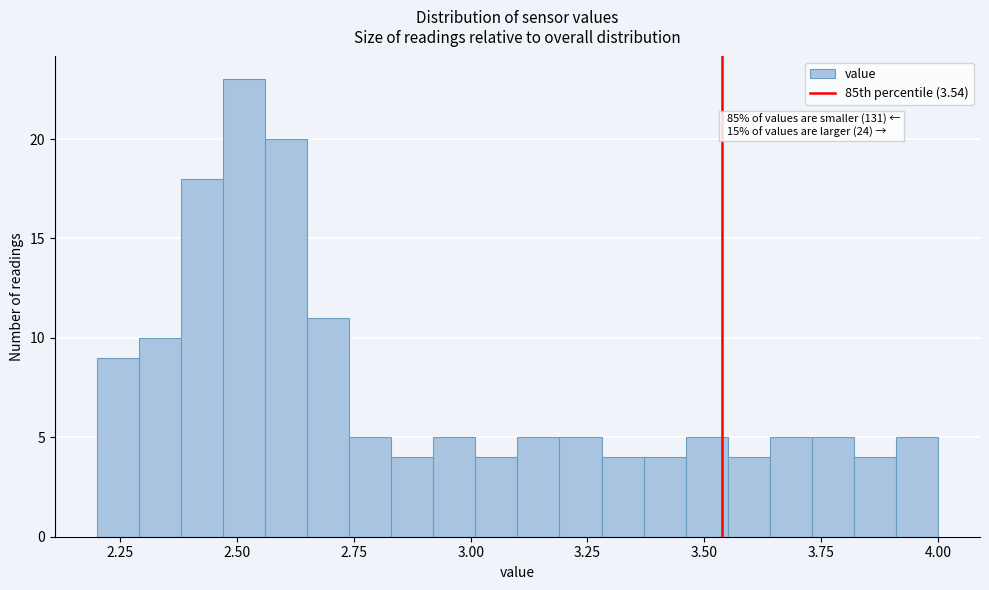

Around what value on the x-axis is the tallest bar? Give the approximate position of its centre, as read against the axis.

2.50